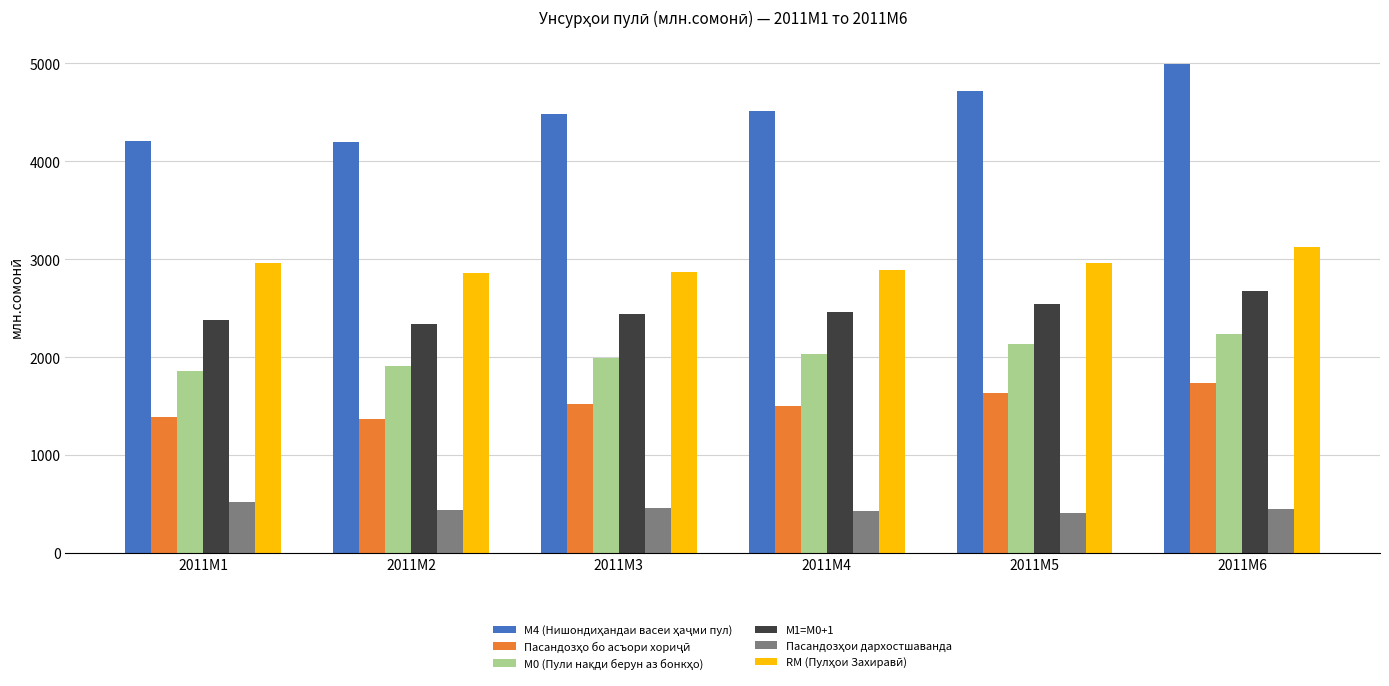

What is the total value across all series at 2011M3?

13767.2